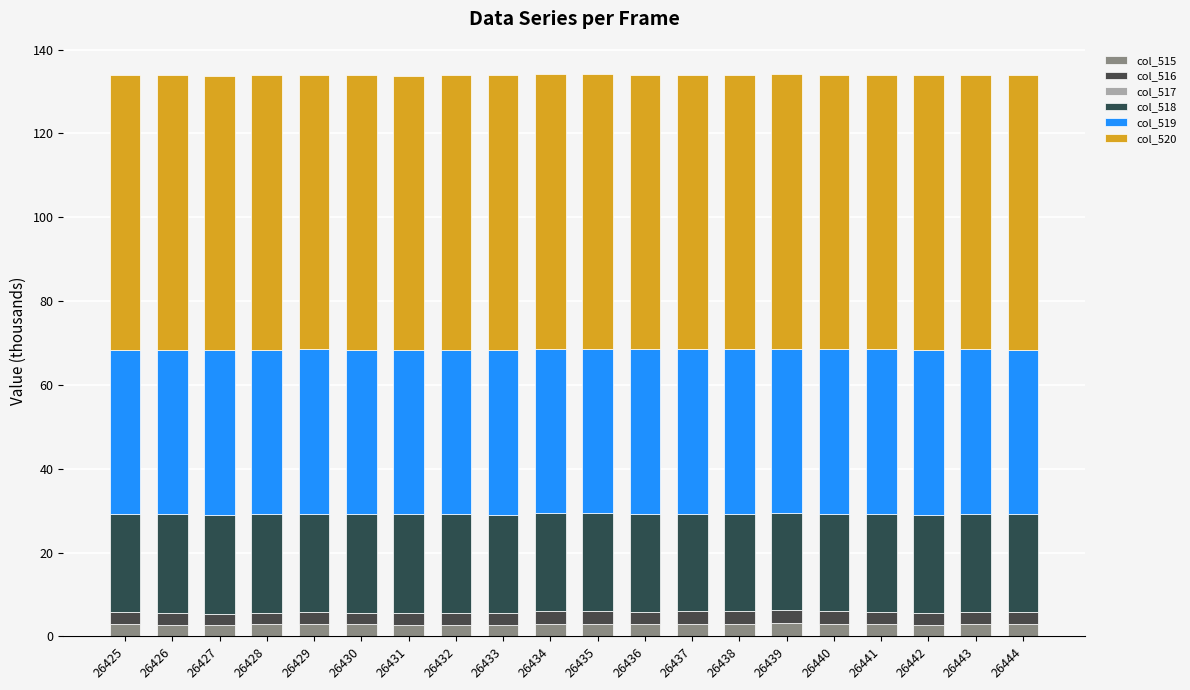

At which label is col_517 closest to 0?

26427